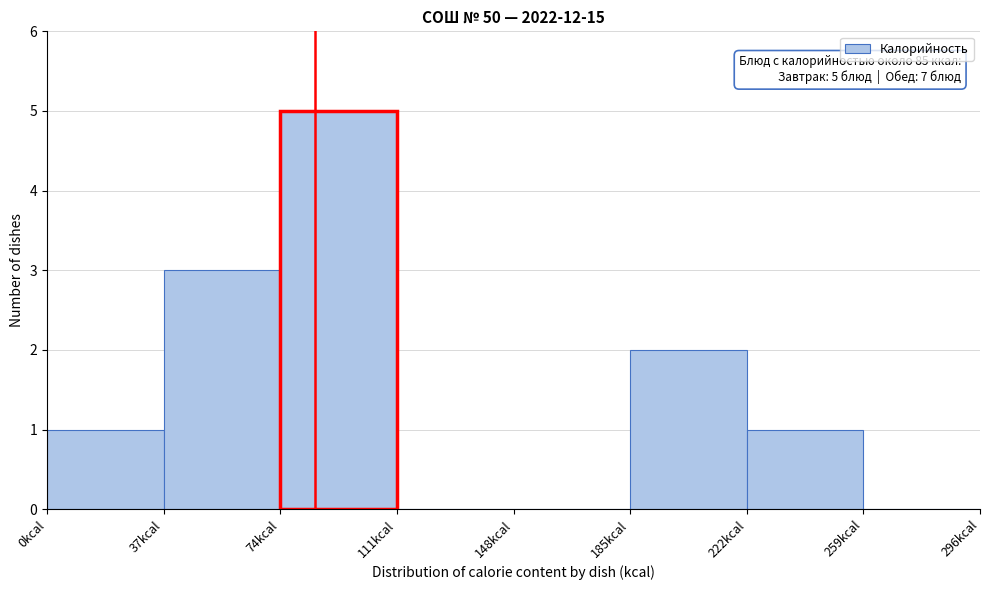

Which range on the x-axis has the tallest bar?

74 to 111